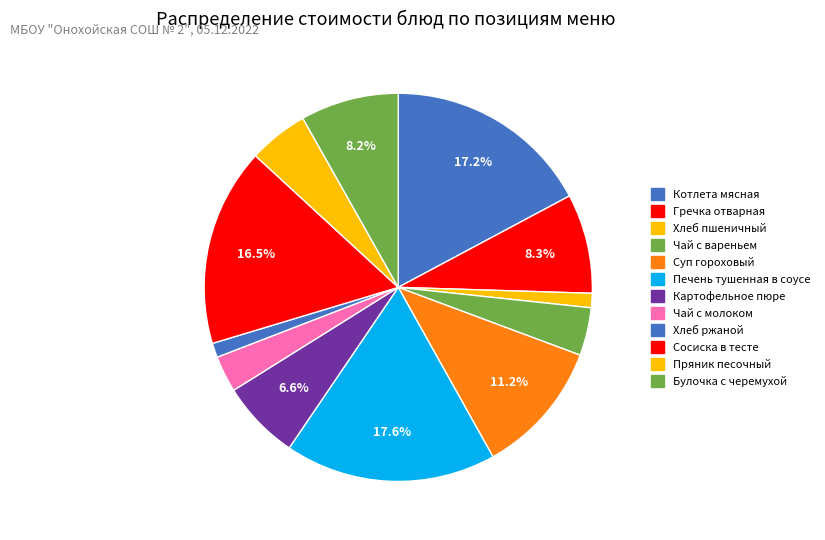

What portion of the pie excludes Чай с молоком?

97.0%